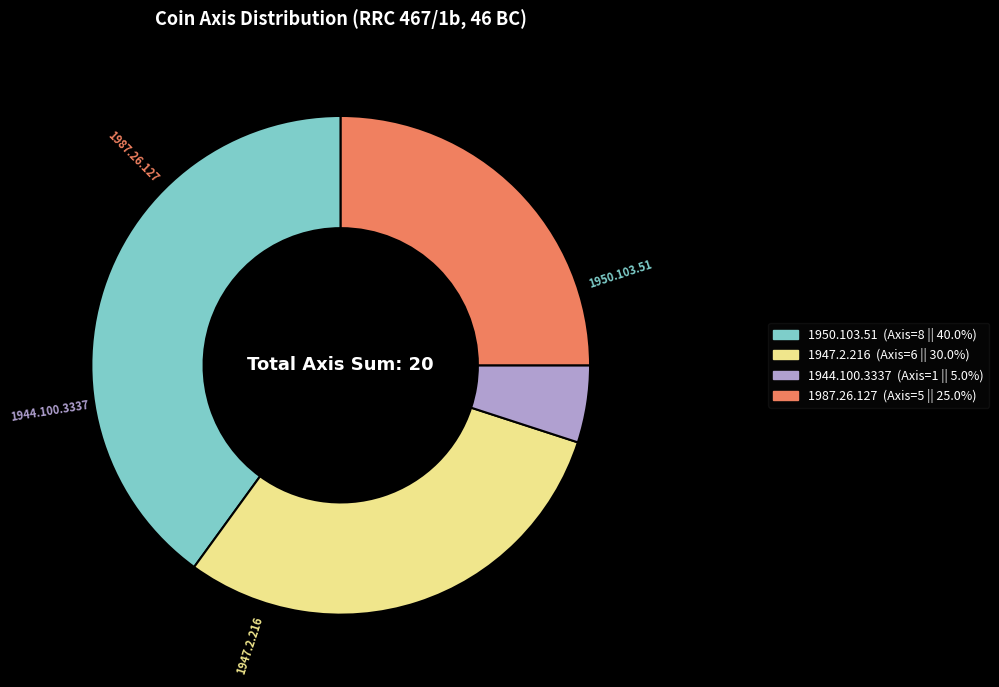

Is there a majority slice in this chart?

No